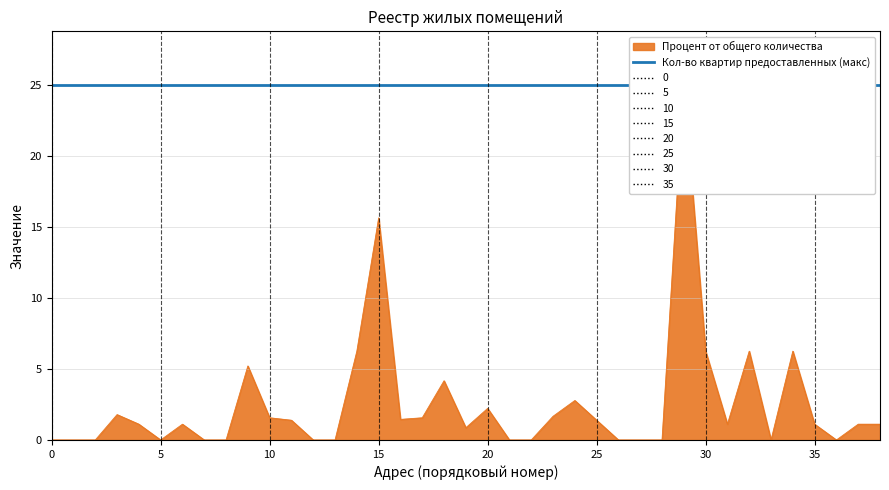

What is the value of the 20th point from the left?

0.9